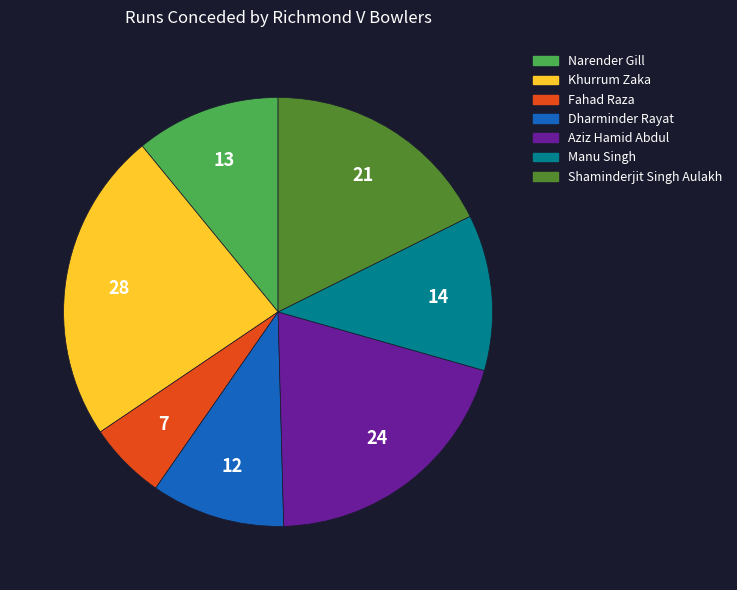

Rank the categories by value from highest to lowest.

Khurrum Zaka, Aziz Hamid Abdul, Shaminderjit Singh Aulakh, Manu Singh, Narender Gill, Dharminder Rayat, Fahad Raza